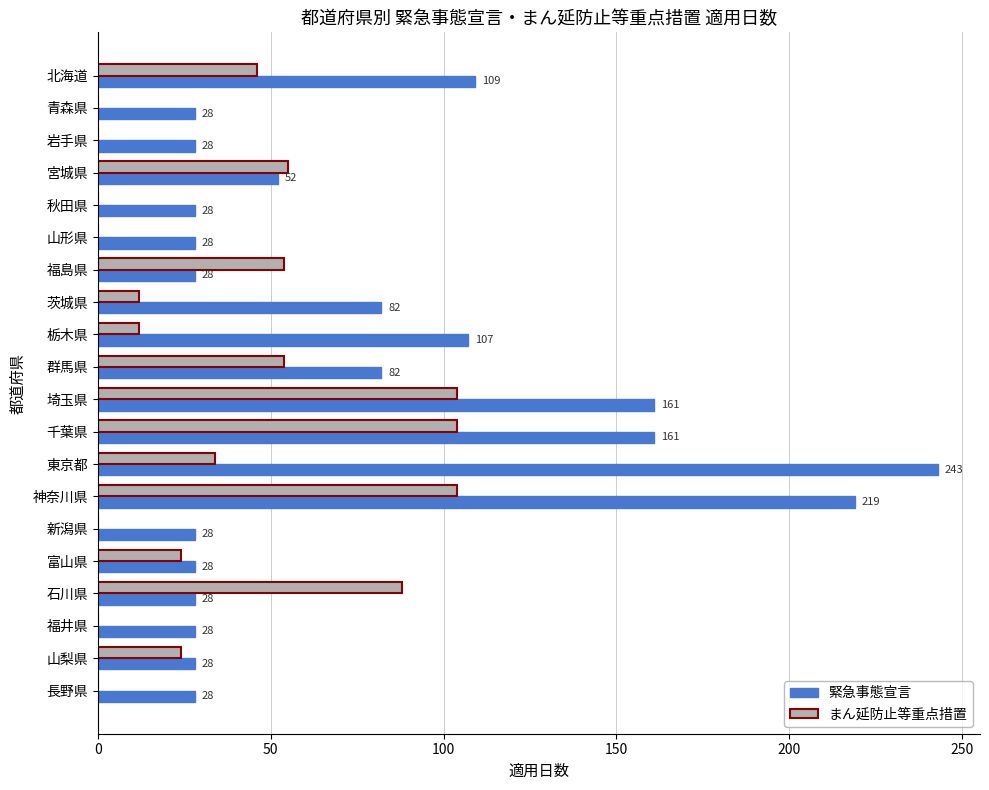

Between 青森県 and 埼玉県, which series saw the biggest shift?

緊急事態宣言